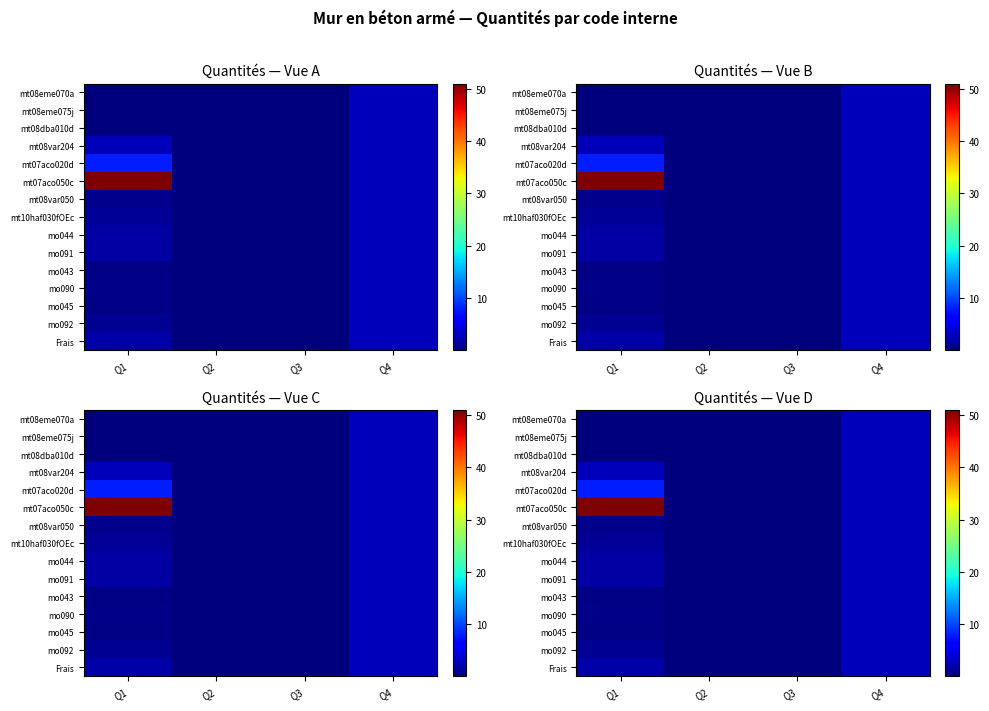

What is the maximum value shown in the chart?

51.0